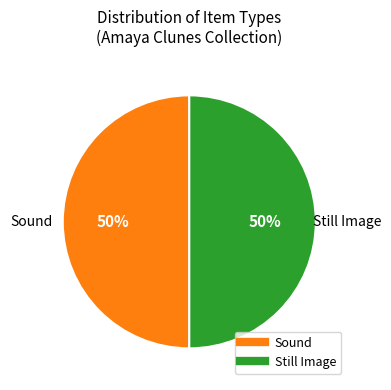

How many slices are in this pie chart?

2